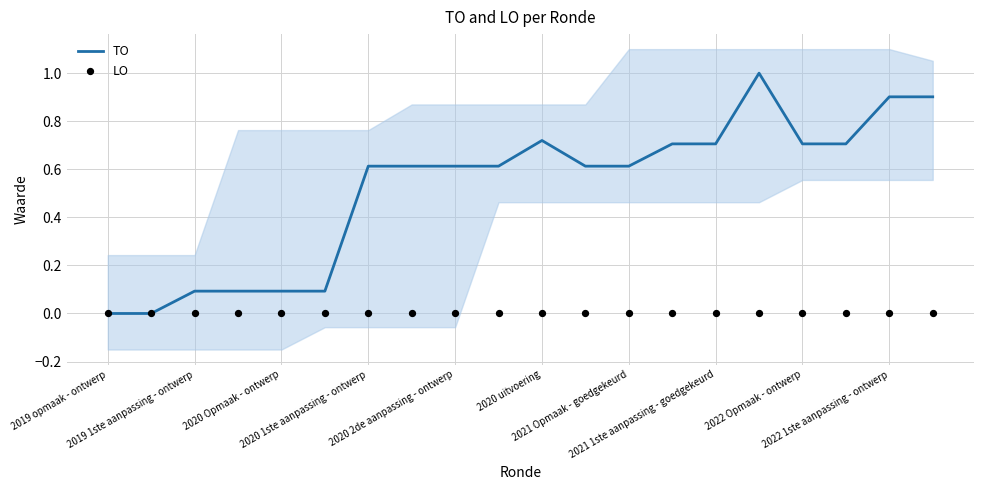

What is the total value across all series at 11?

0.6